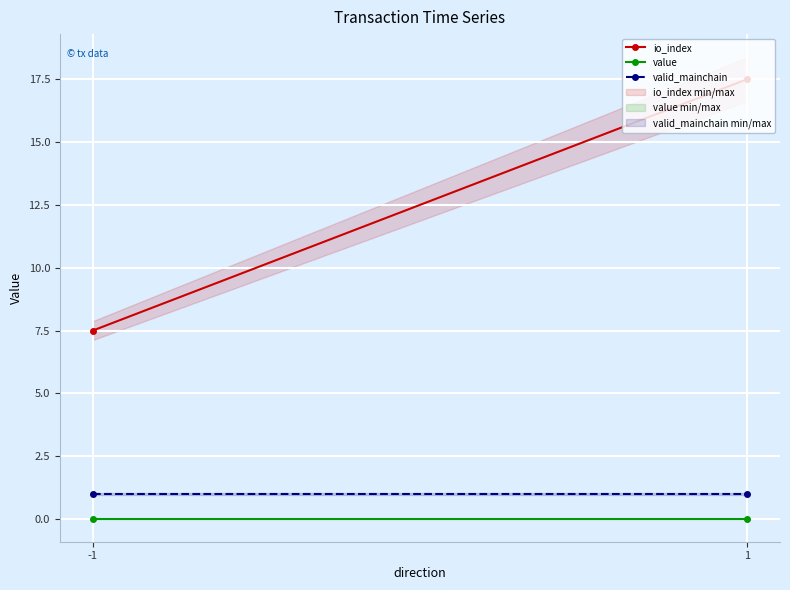

List the labels in order of value value, largest first.

-1, 1